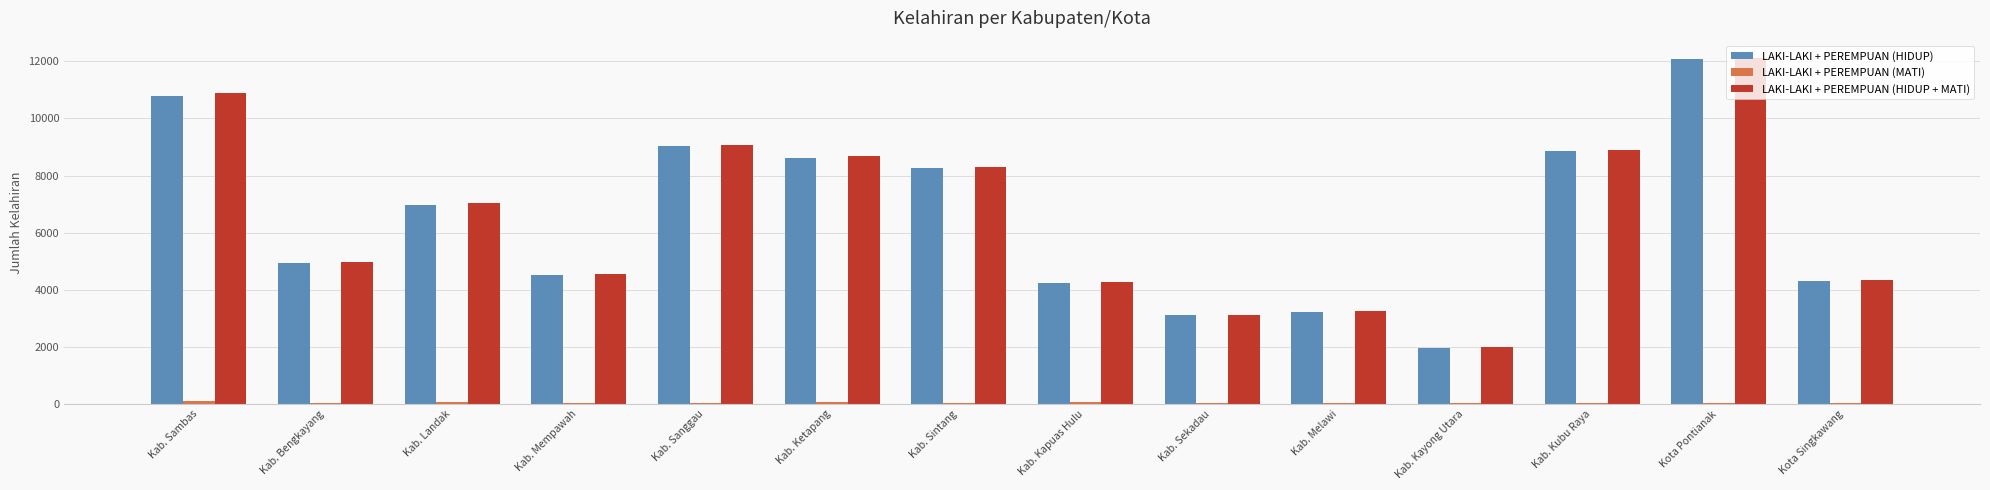

True or false: LAKI-LAKI + PEREMPUAN (HIDUP) has a value of 3225 at Kab. Melawi.

True